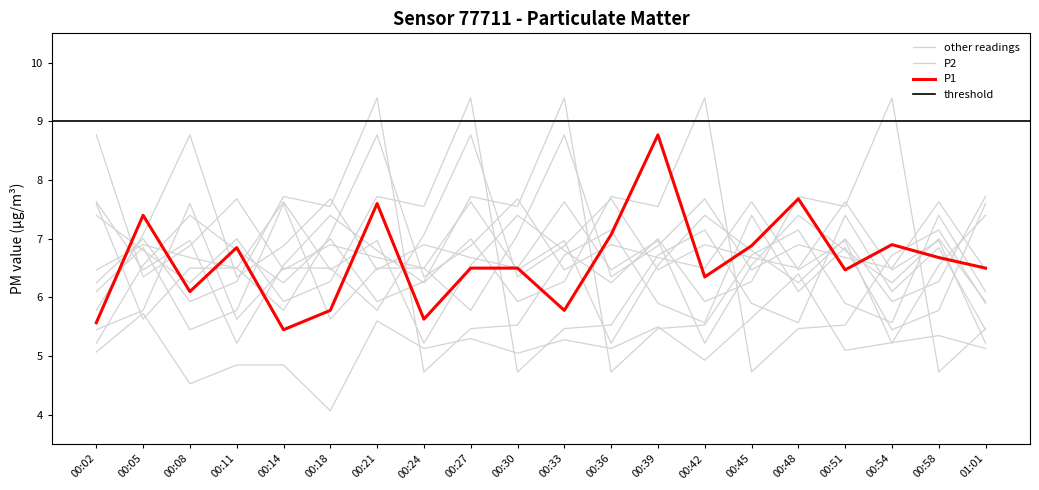

At which label does P1 first exceed 6?

00:05